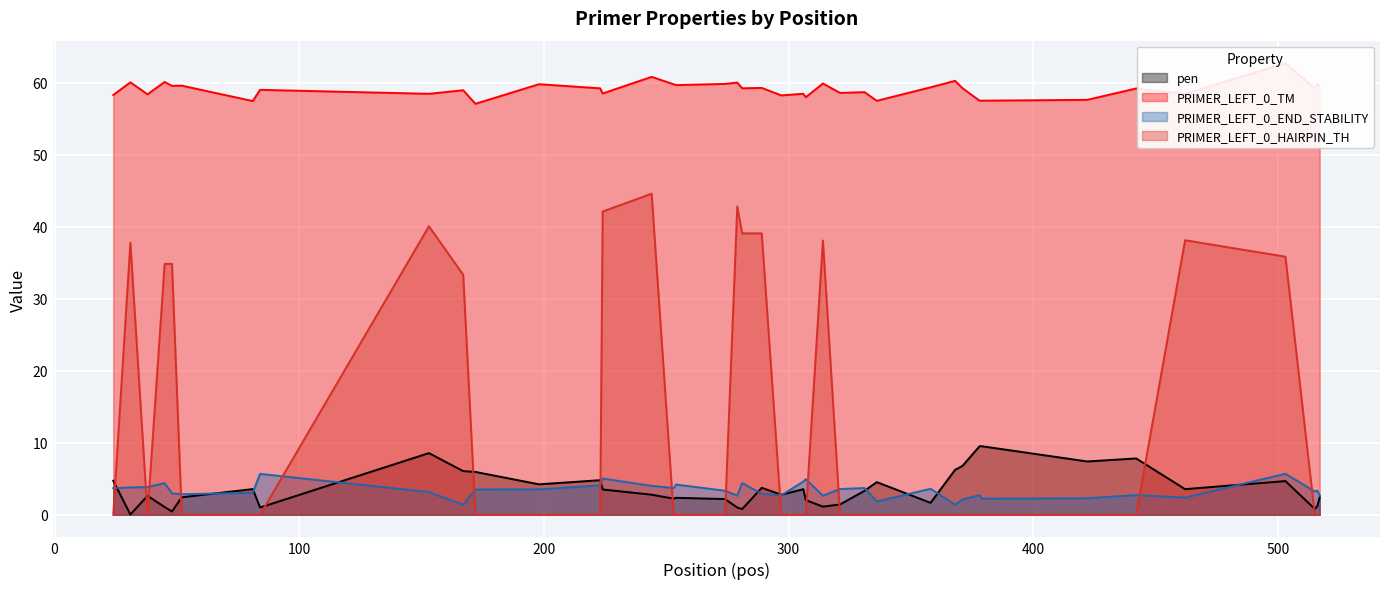

Between 15 and 33, which series saw the biggest shift?

pen